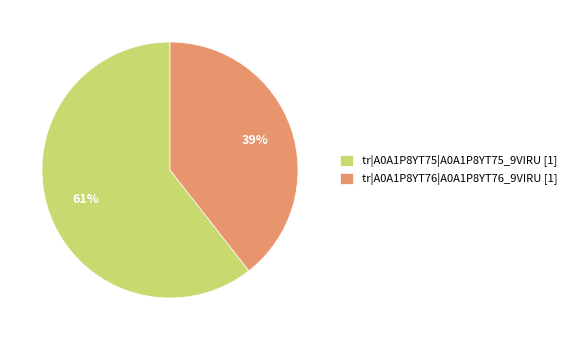

To the nearest percent, what is the combined percentage of tr|A0A1P8YT76|A0A1P8YT76_9VIRU and tr|A0A1P8YT75|A0A1P8YT75_9VIRU?

100%